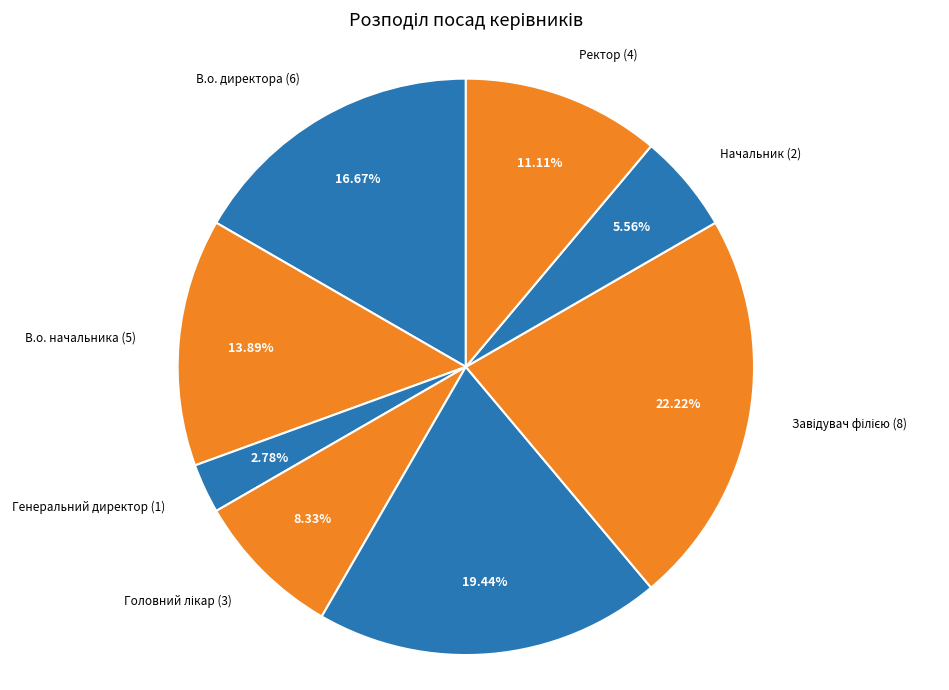

What is the largest slice in the pie chart?

Завідувач філією